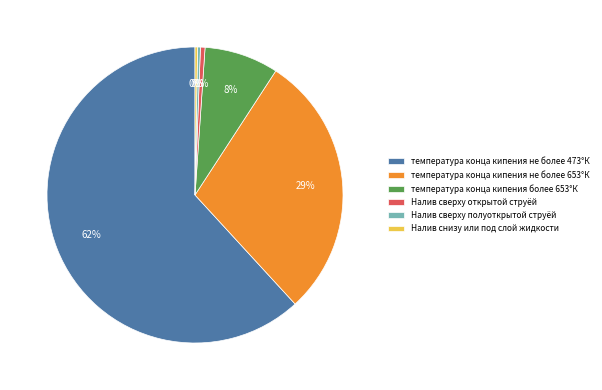

The температура конца кипения более 653°К slice represents 15% of the pie. True or false?

False